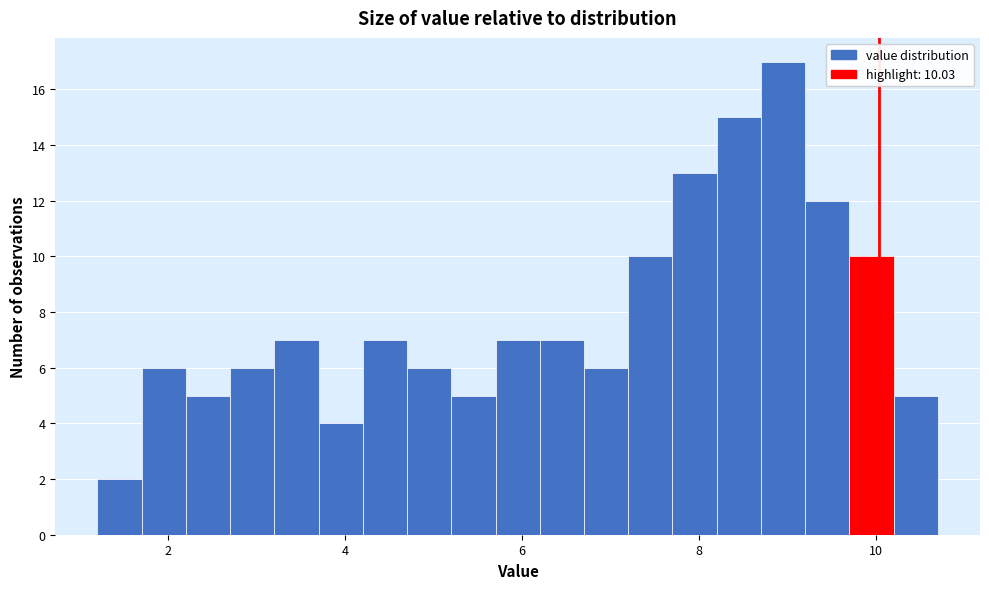

Around what value on the x-axis is the tallest bar? Give the approximate position of its centre, as read against the axis.

9.0